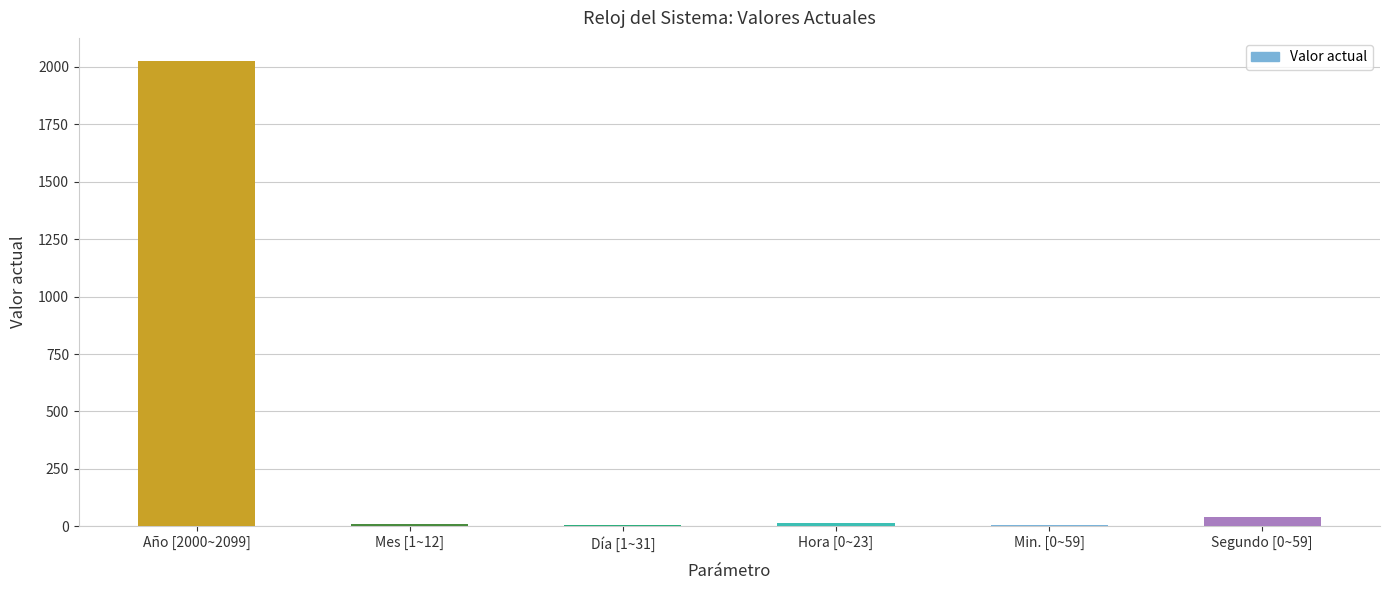

Where does the data first go above 14?

Año [2000~2099]